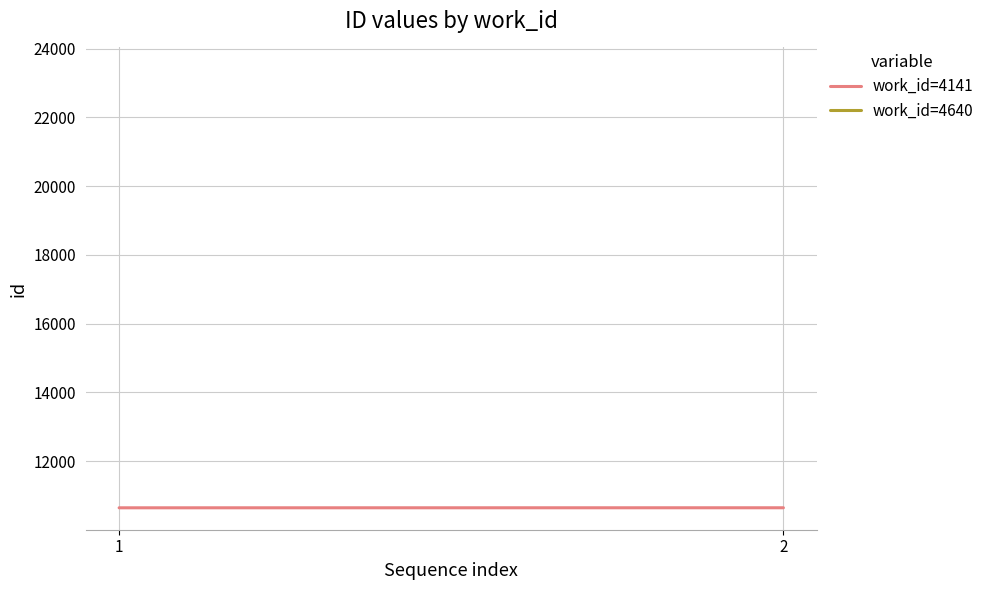

How many lines are shown in the chart?

1